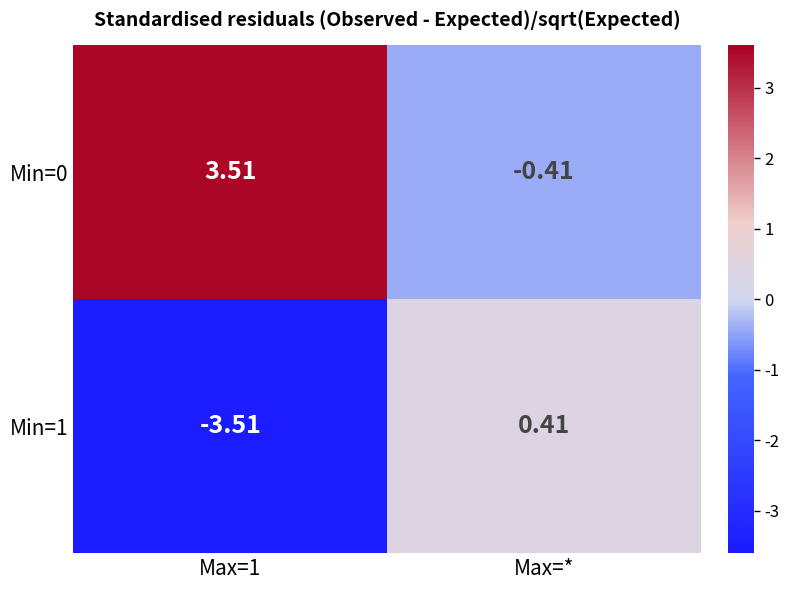

Is the value of Min=1 at Max=* greater than the value of Min=0 at Max=1?

No